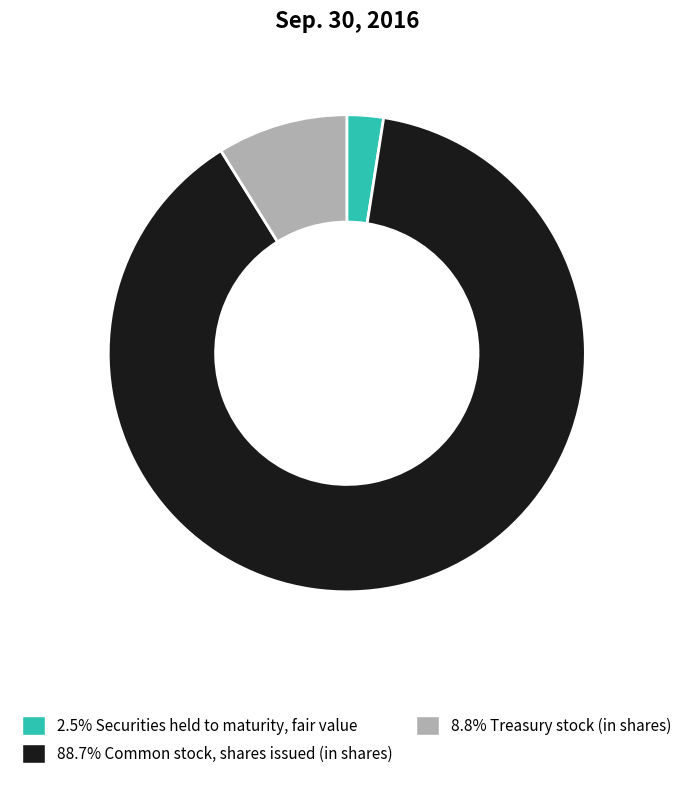

How many slices are in this pie chart?

3